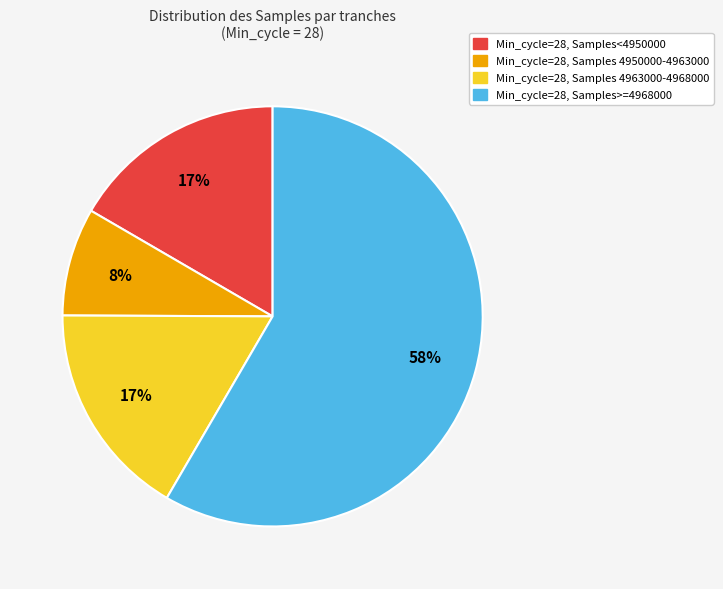

What is the majority slice?

Min_cycle=28, Samples>=4968000